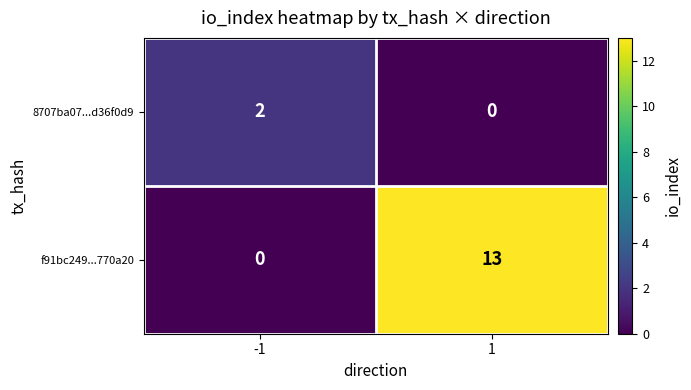

At how many categories does at least one series exceed 11?

1